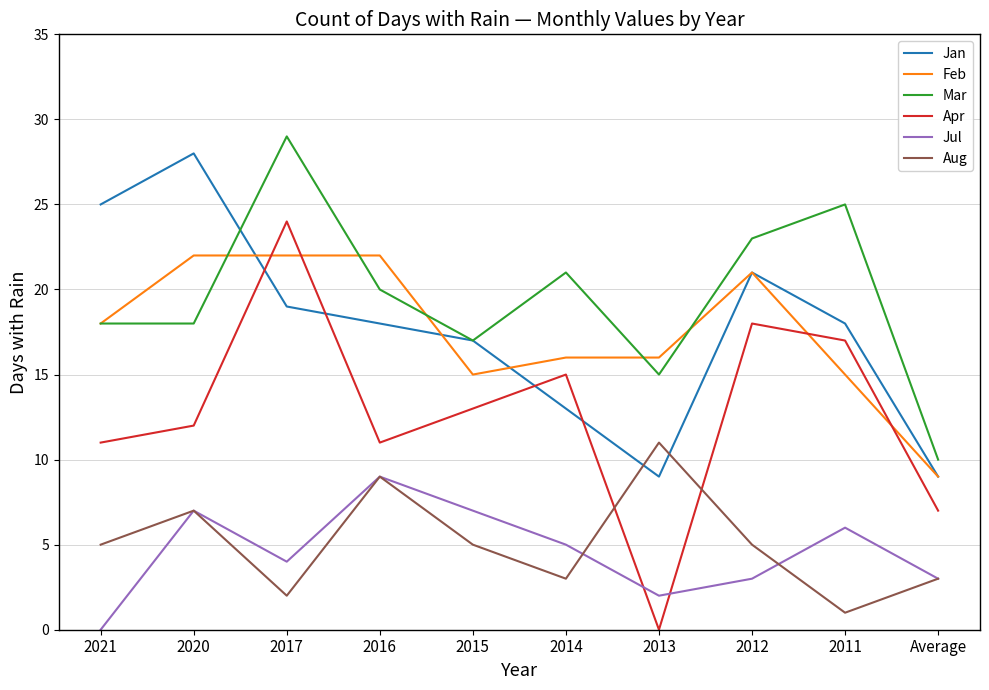

Which series changed the most between 2017 and 2013?

Apr